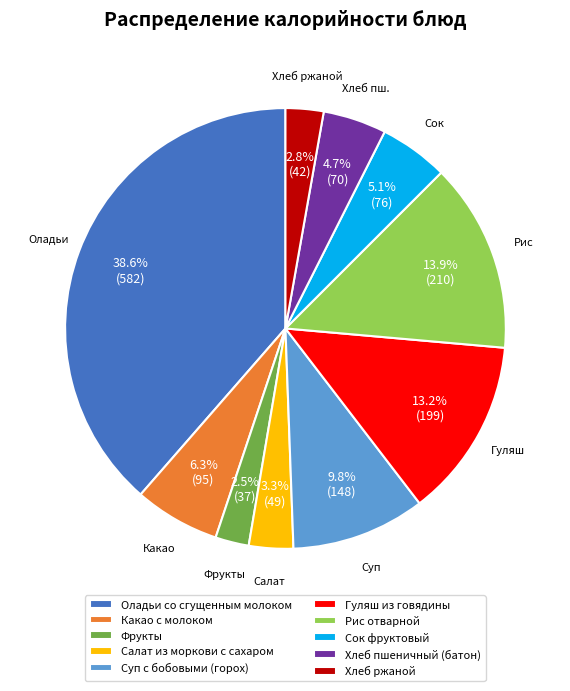

What is the largest slice in the pie chart?

Оладьи со сгущенным молоком